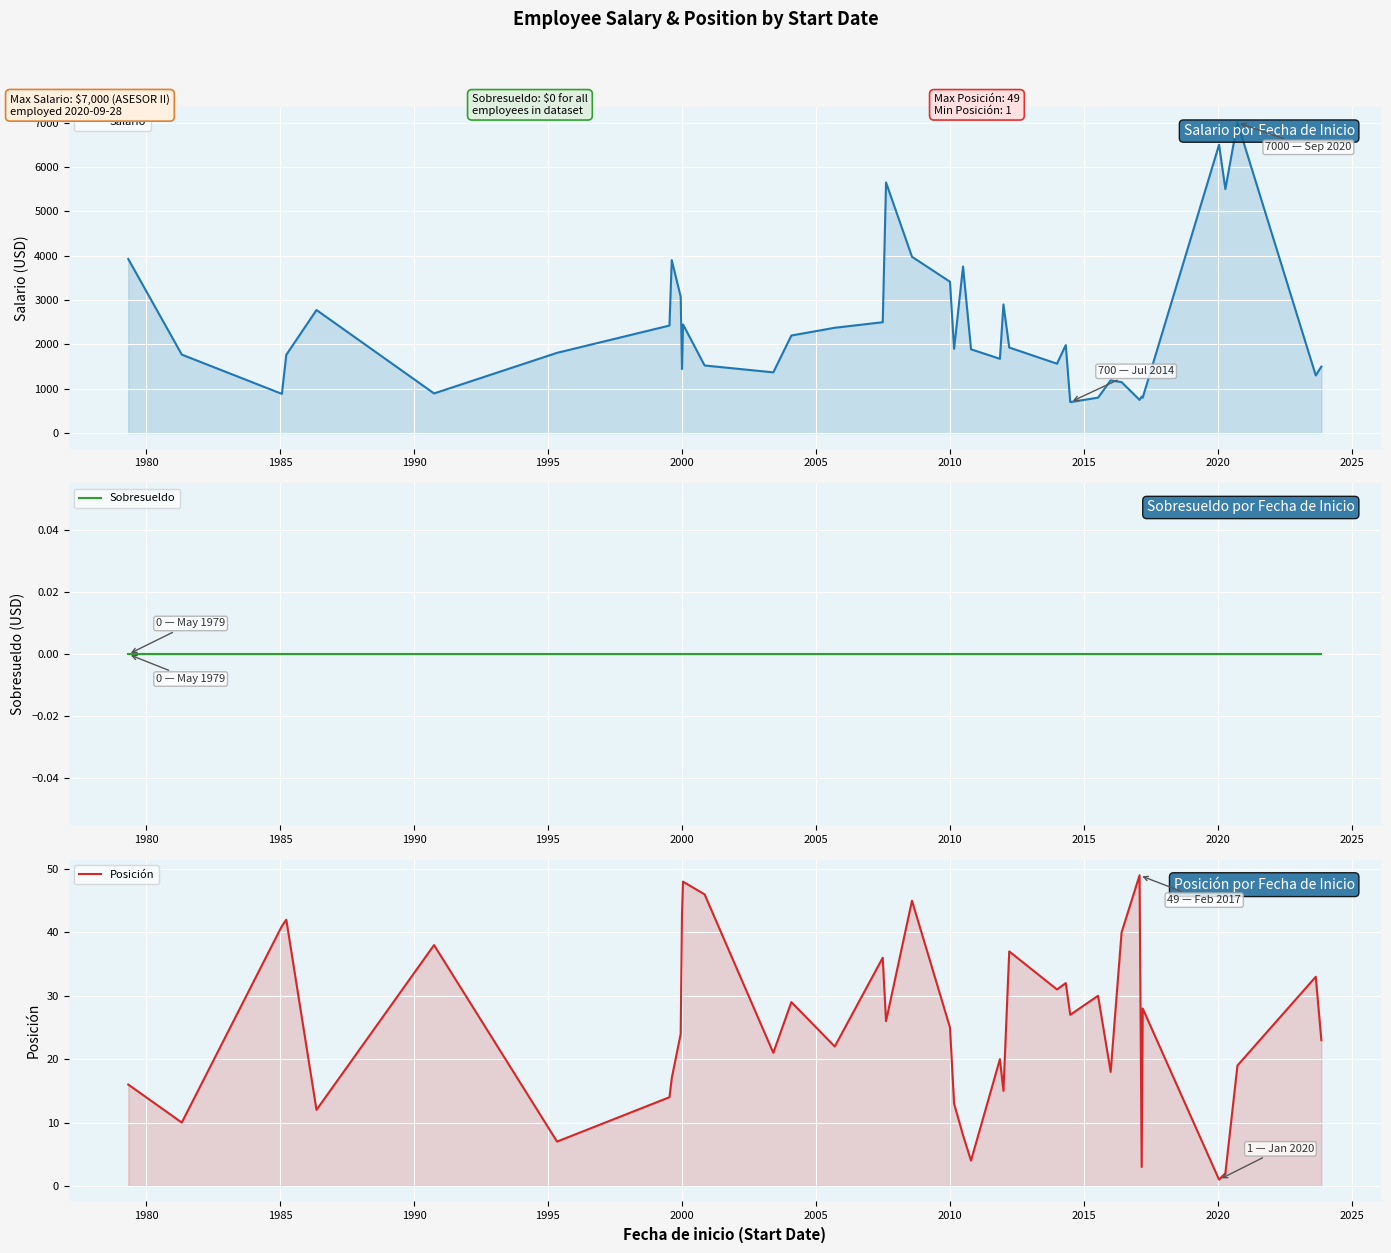

Is the value of Posición at 24 greater than the value of Sobresueldo at 2020?

Yes